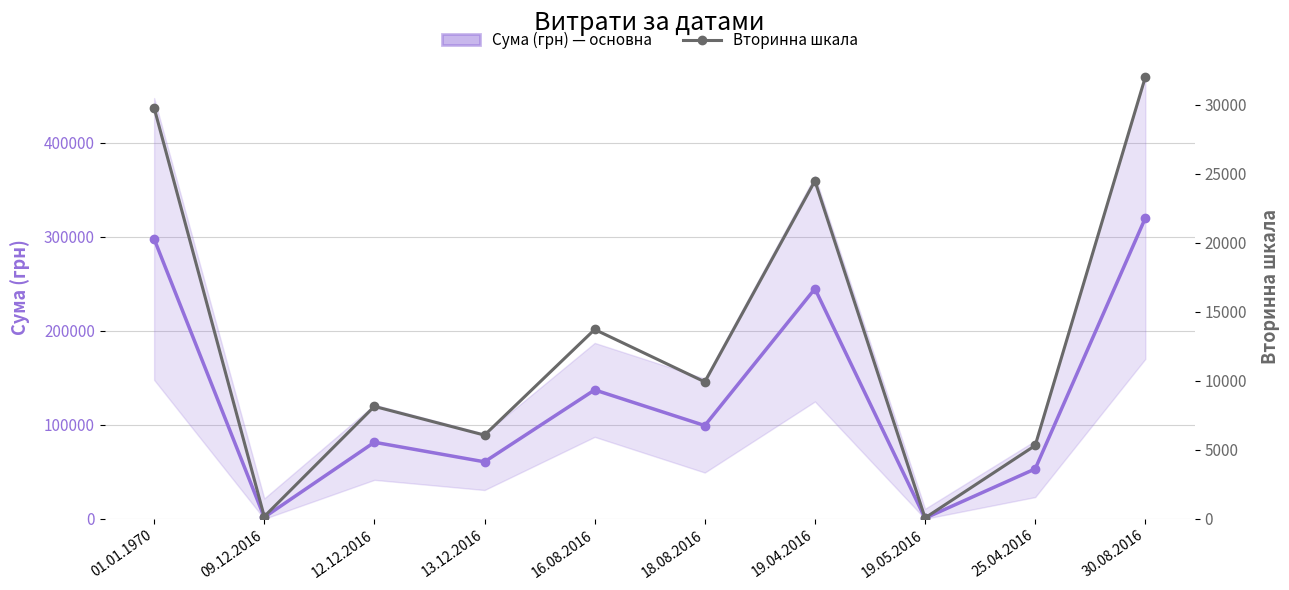

What is the value of the Вторинна шкала point at the 8th from the left?

66.0